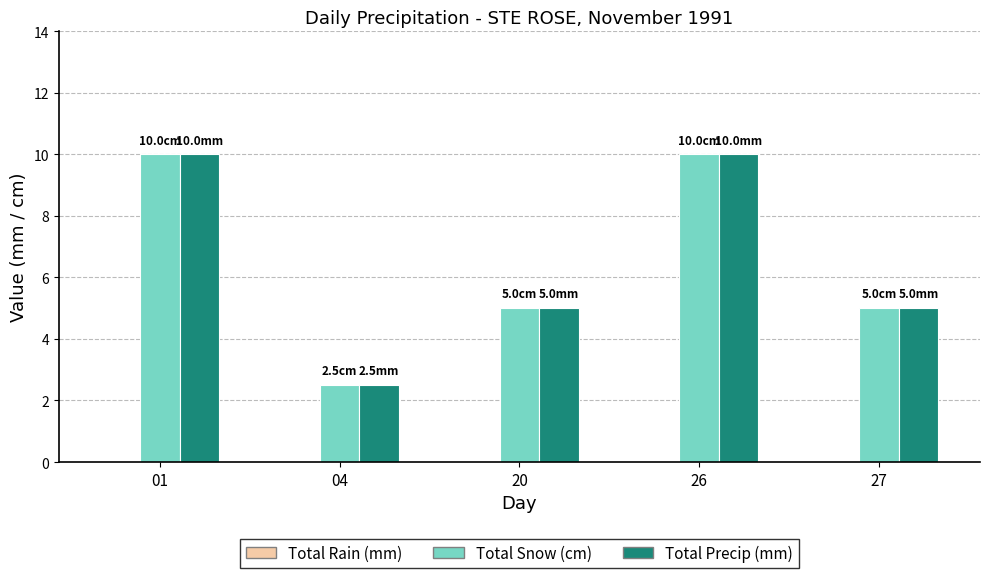

Is the value of Total Precip (mm) at 01 greater than the value of Total Snow (cm) at 27?

Yes